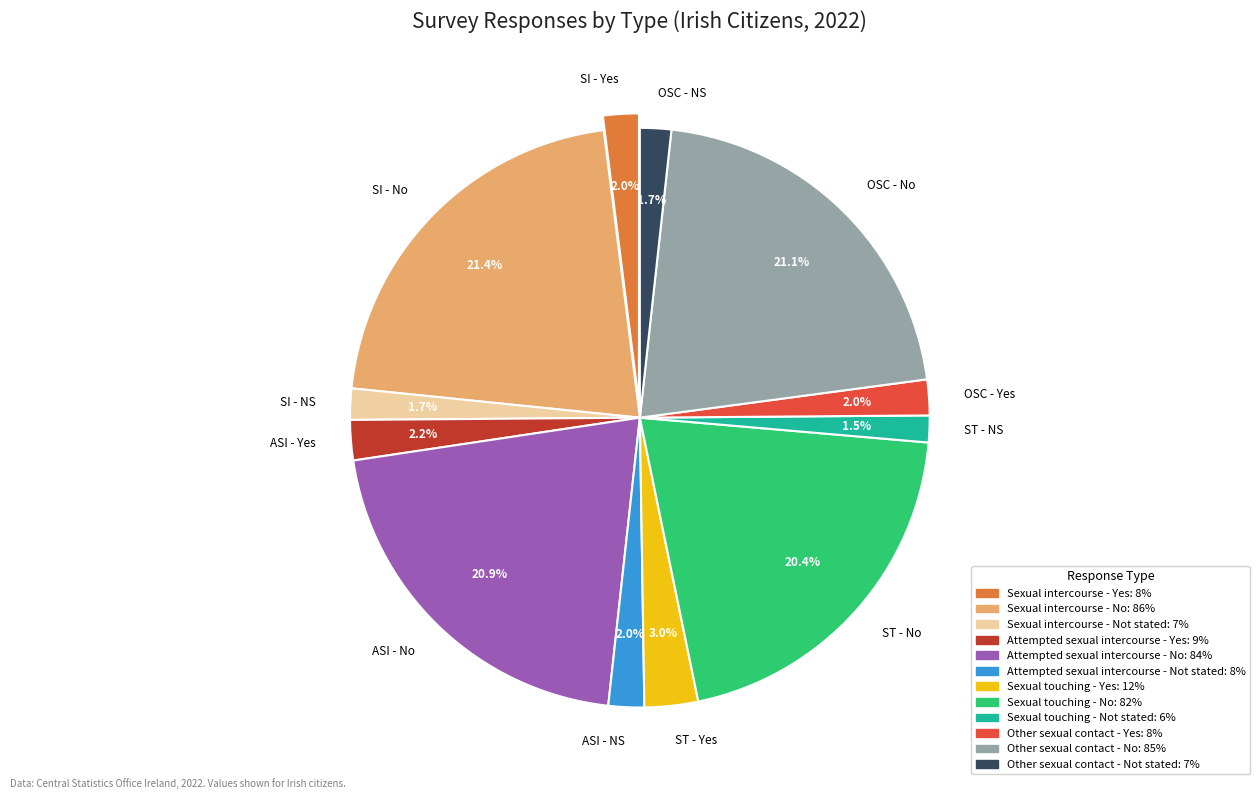

How many slices are in this pie chart?

12